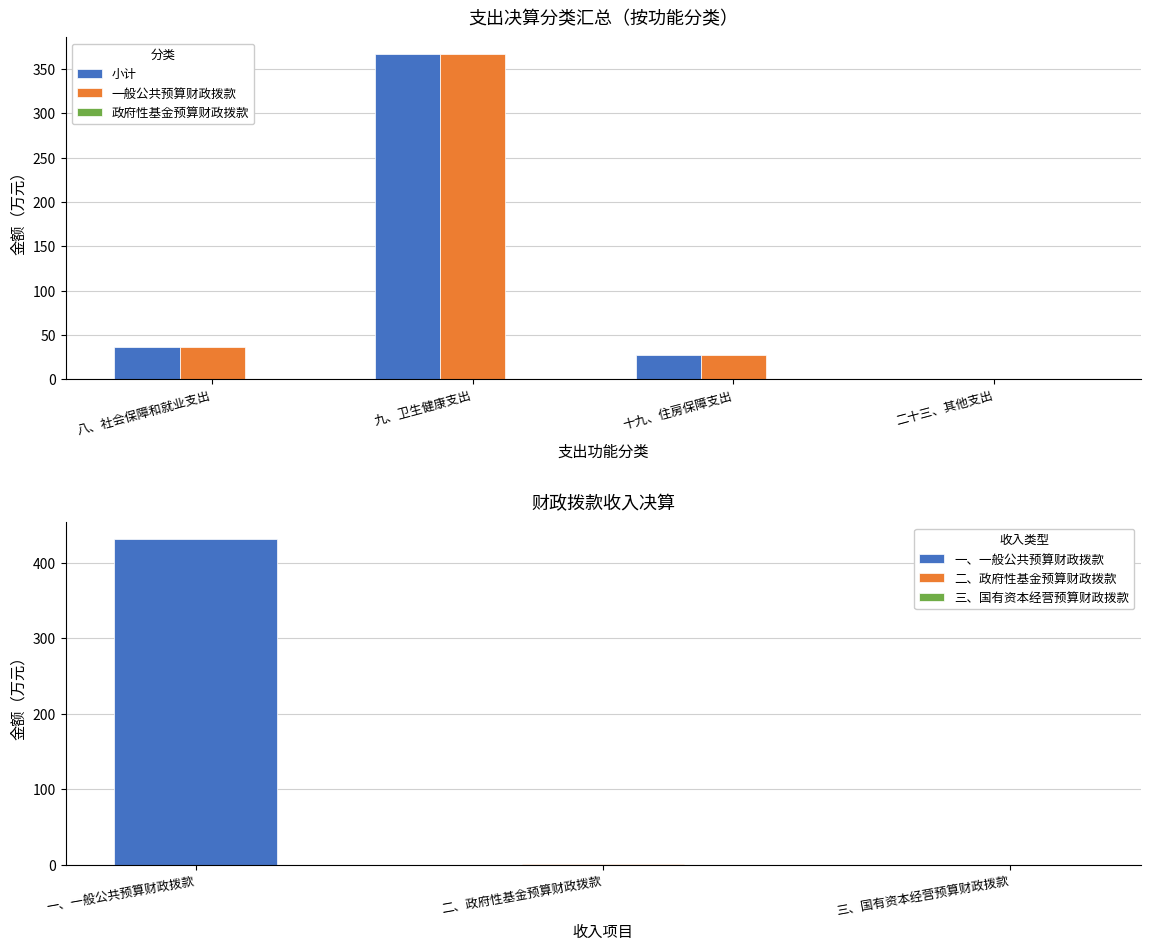

At which category is the sum across all series the highest?

九、卫生健康支出